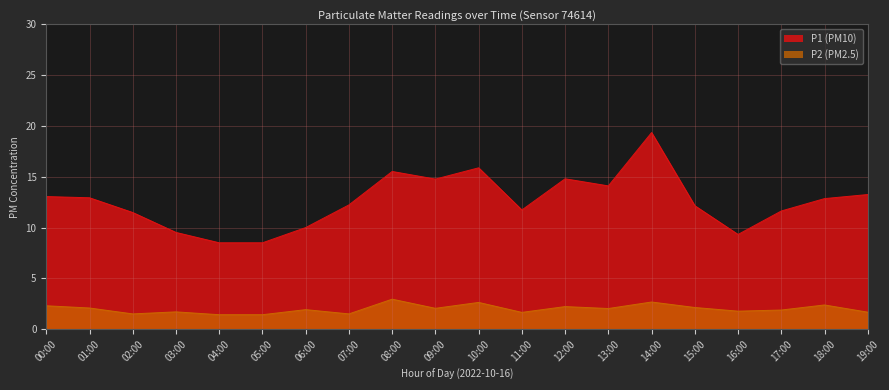

What value does the P1 series have at 03:00?

9.5